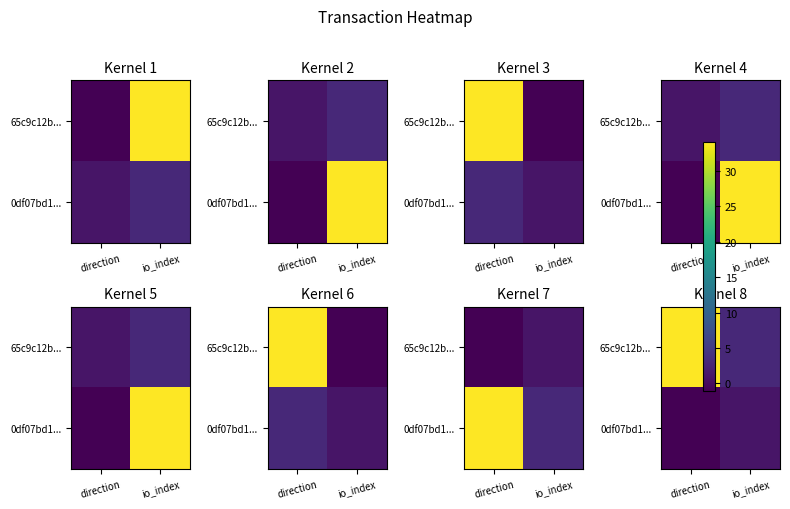

What is the sum of all 65c9c12b... values?

37